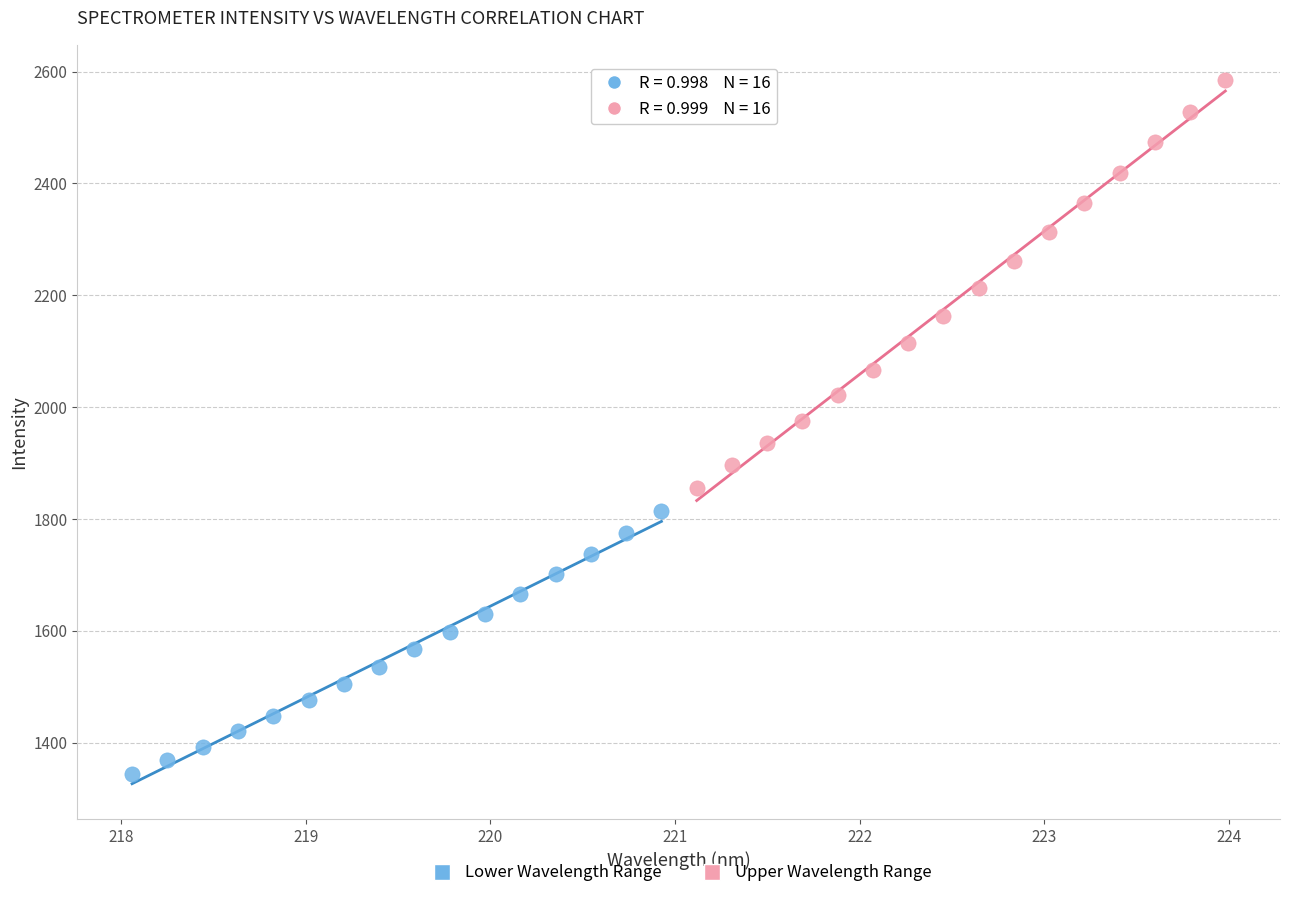

Which series contains the lowest Y value?

Lower Wavelength Range